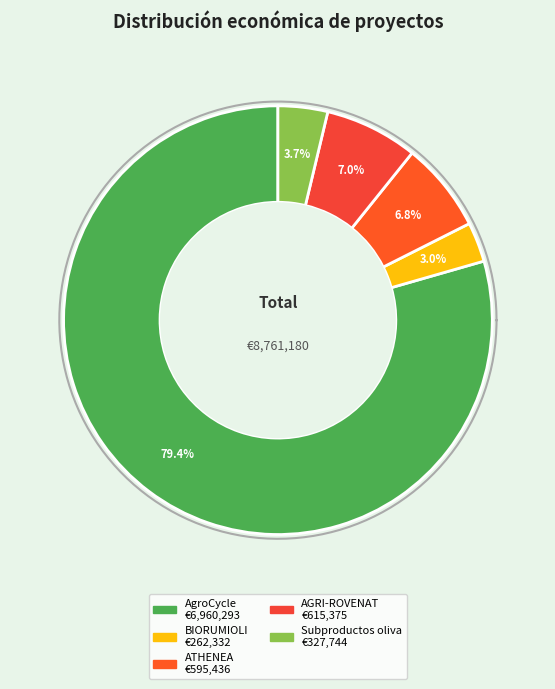

What is the majority slice?

AgroCycle